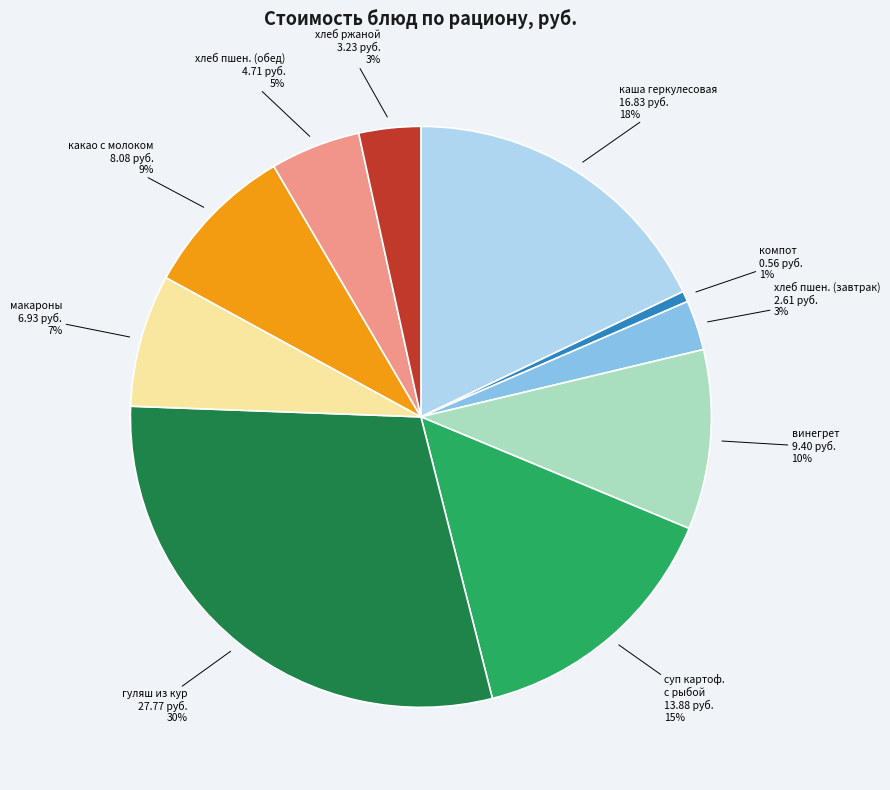

What is the largest slice in the pie chart?

гуляш из кур